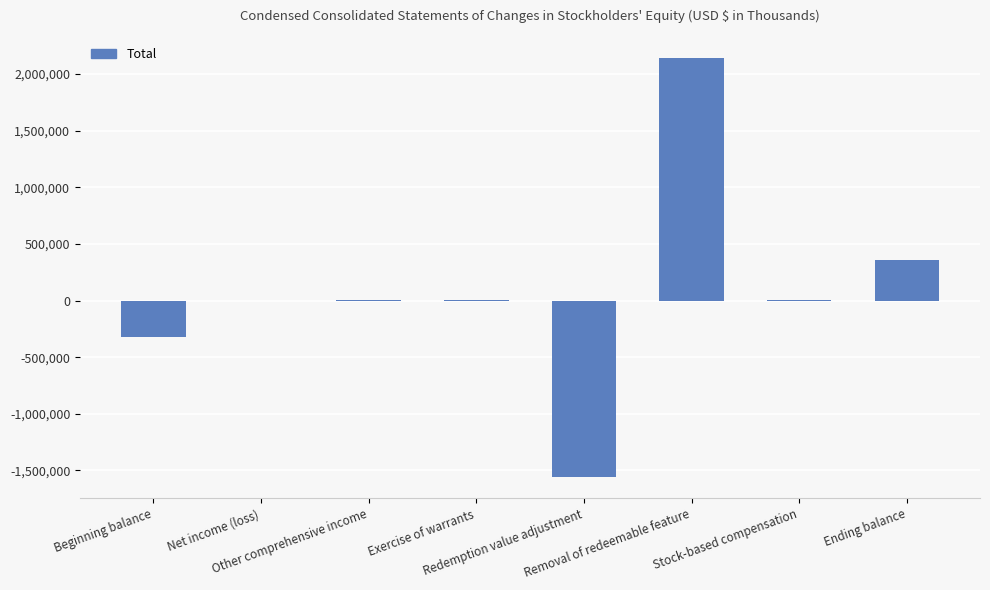

What is the average value?

77517